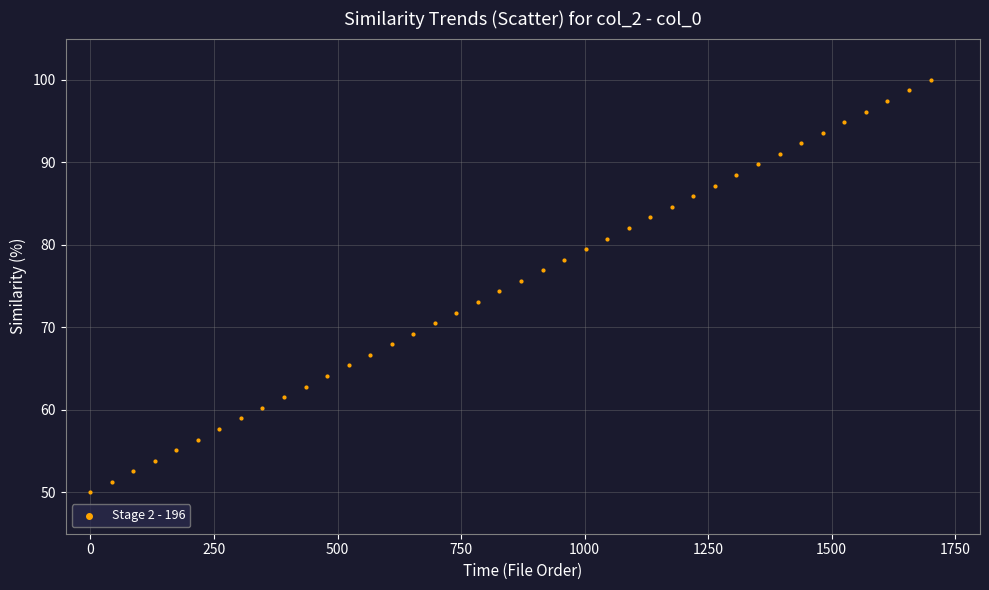

What is the range of Y values (max minus min)?

50.0